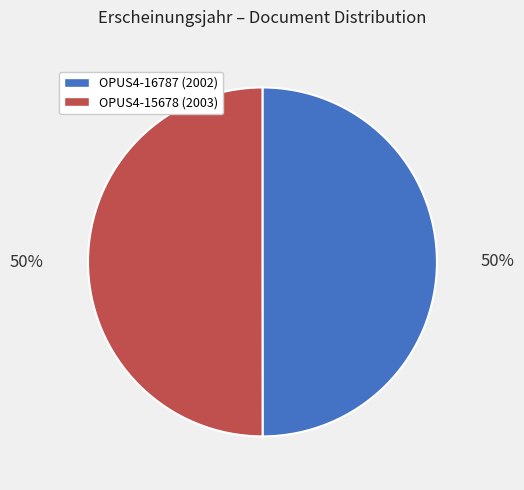

Is it true that OPUS4-15678 is 50% of the pie?

True